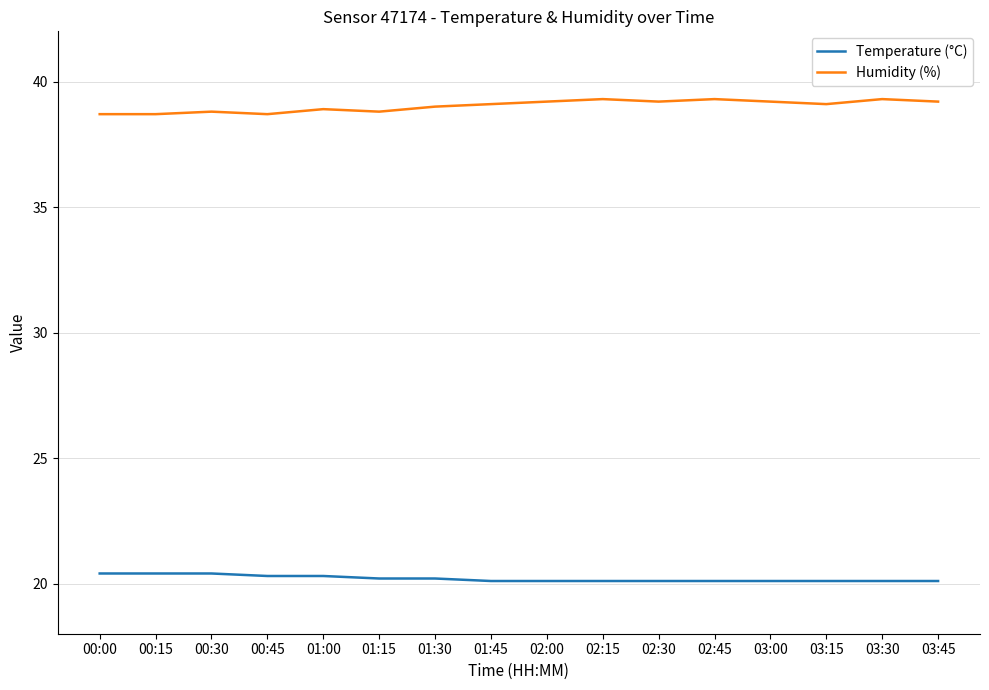

True or false: Temperature (°C) has a value of 35.1 at 03:30.

False